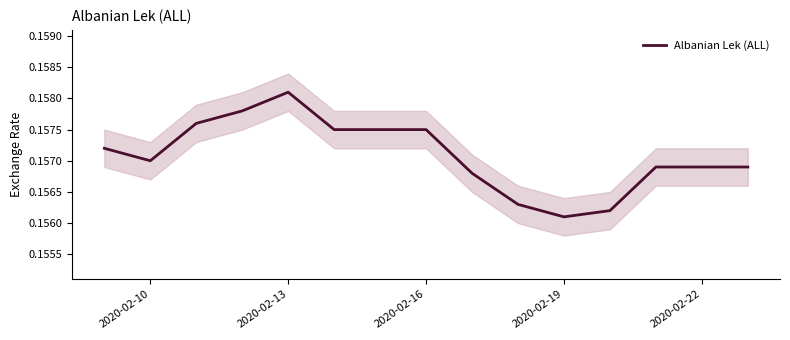

How many interior local valleys (lower than both neighbors) does the data have?

2